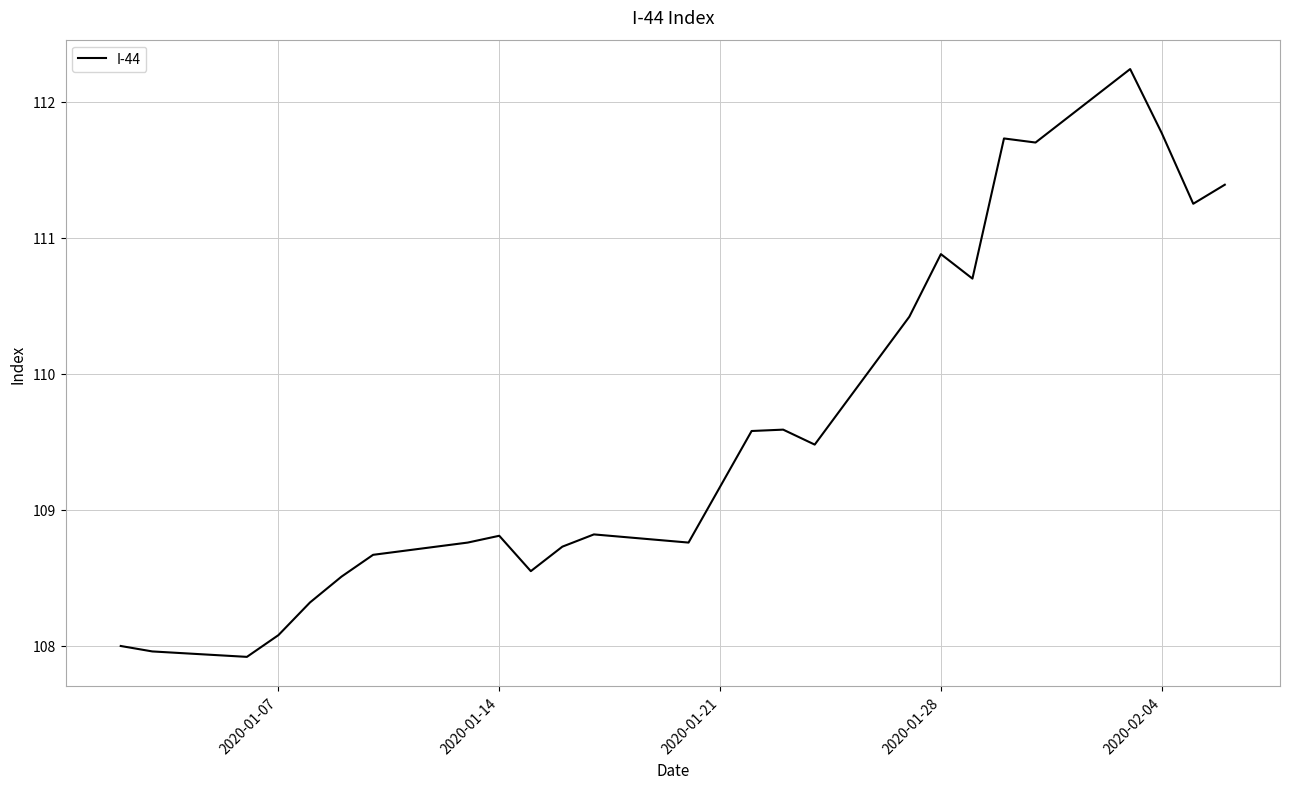

Count the number of values greater than 109.

13